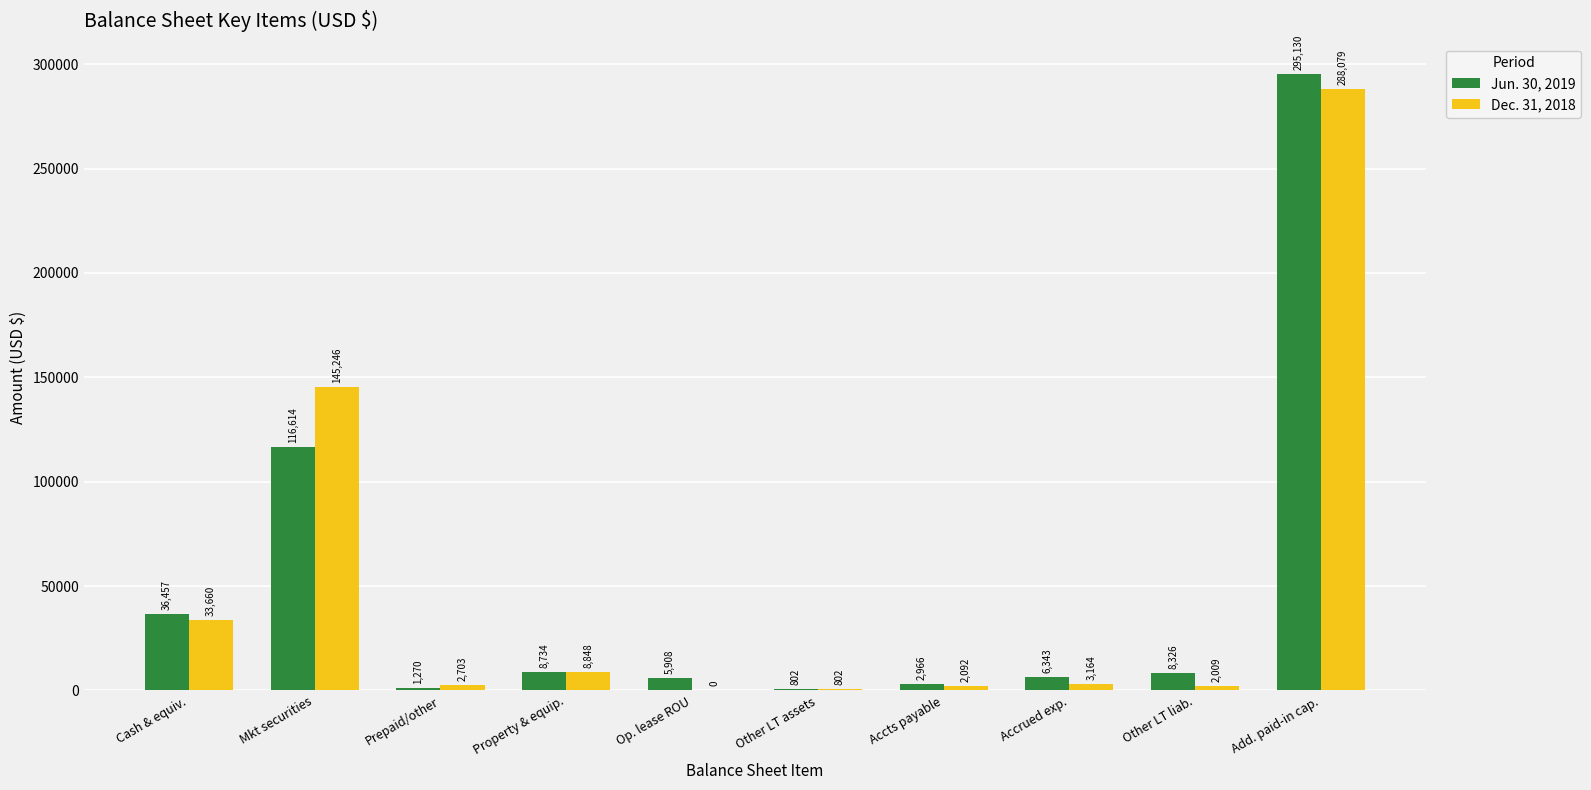

At which category is the sum across all series the highest?

Add. paid-in cap.